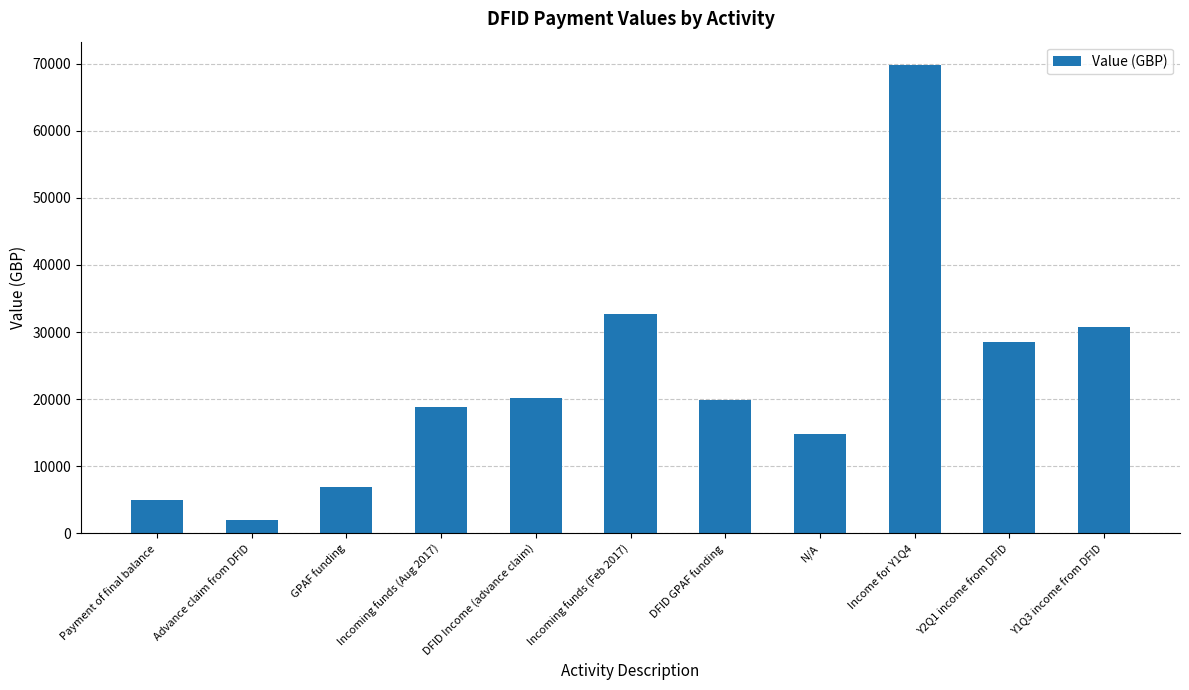

Count the number of values greater than 19919.

6